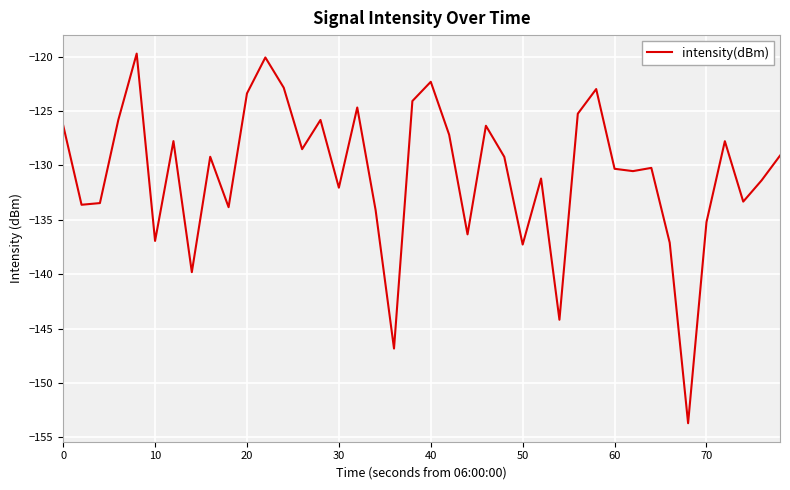

What is the difference between the maximum and minimum values?

34.0